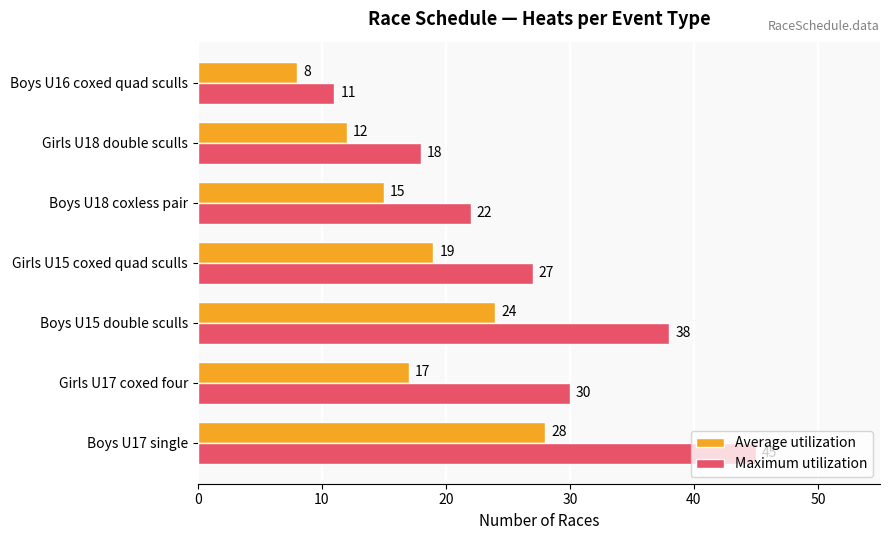

The value of Maximum utilization at Boys U17 single is 64. True or false?

False